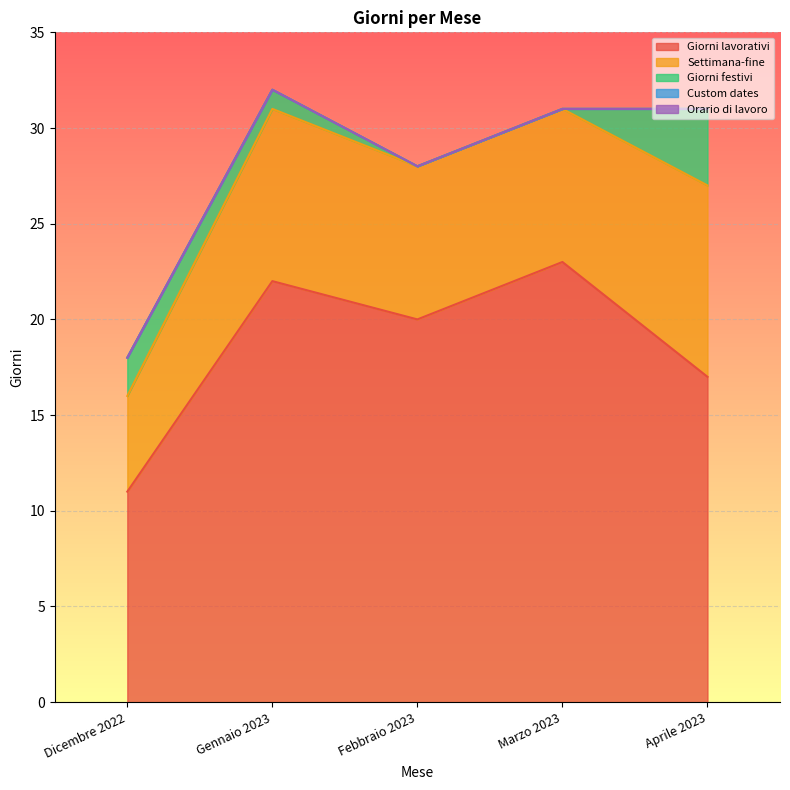

Which label corresponds to the largest value in the chart?

Marzo 2023